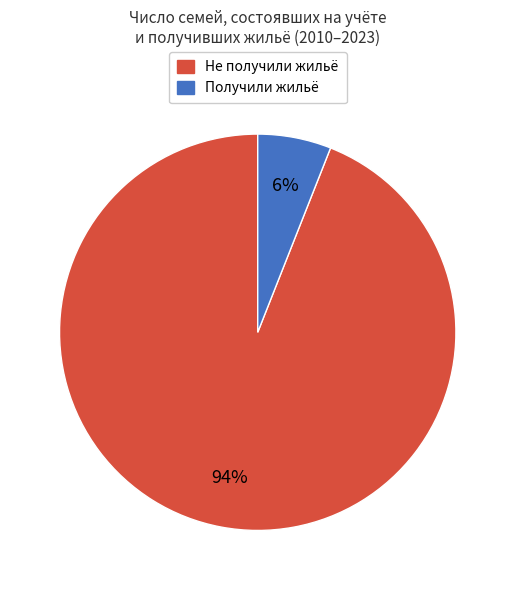

Does any single category account for the majority?

Yes